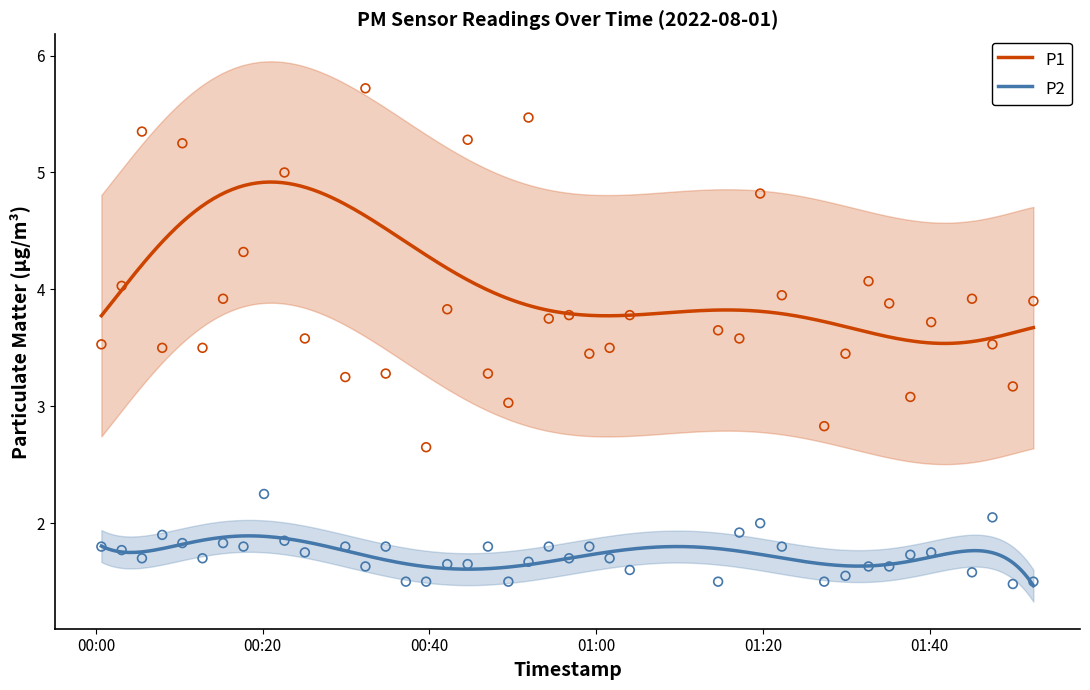

Which series reaches the minimum Y coordinate?

P2